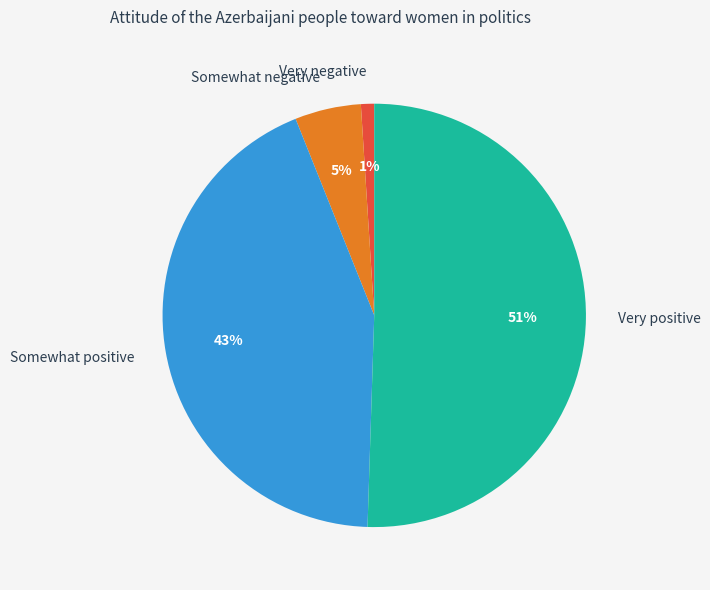

To the nearest percent, what is the difference between the Somewhat positive and Very negative slice percentages?

42%